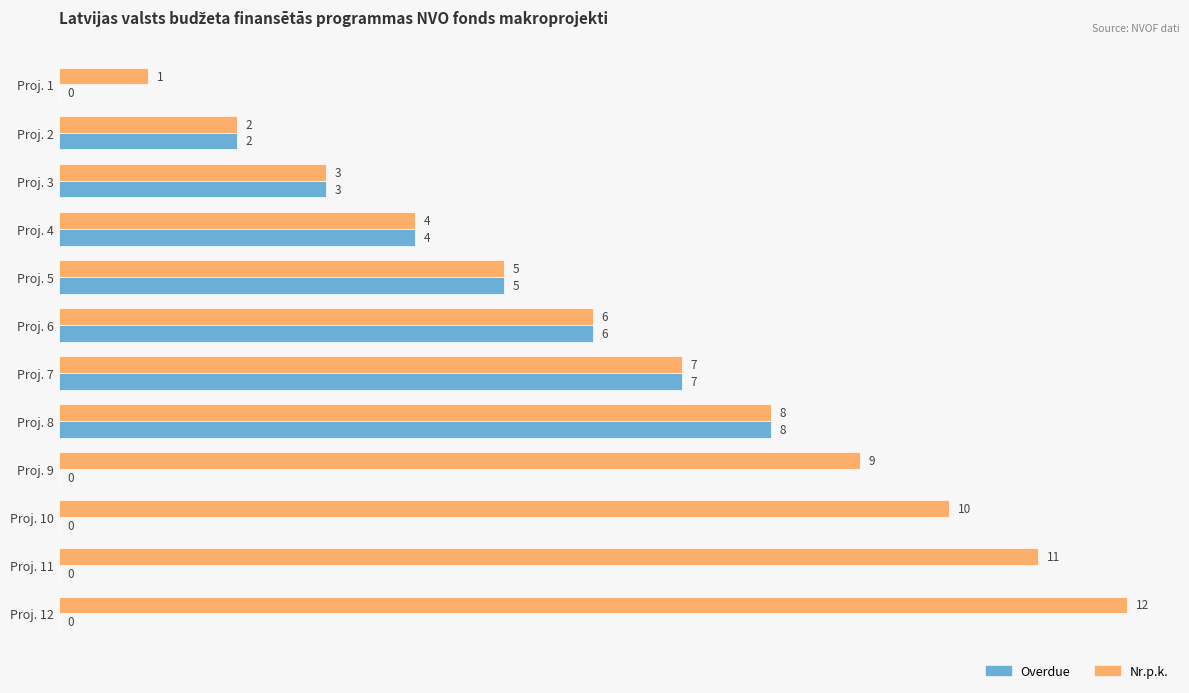

What is the sum of all Nr.p.k. values?

78